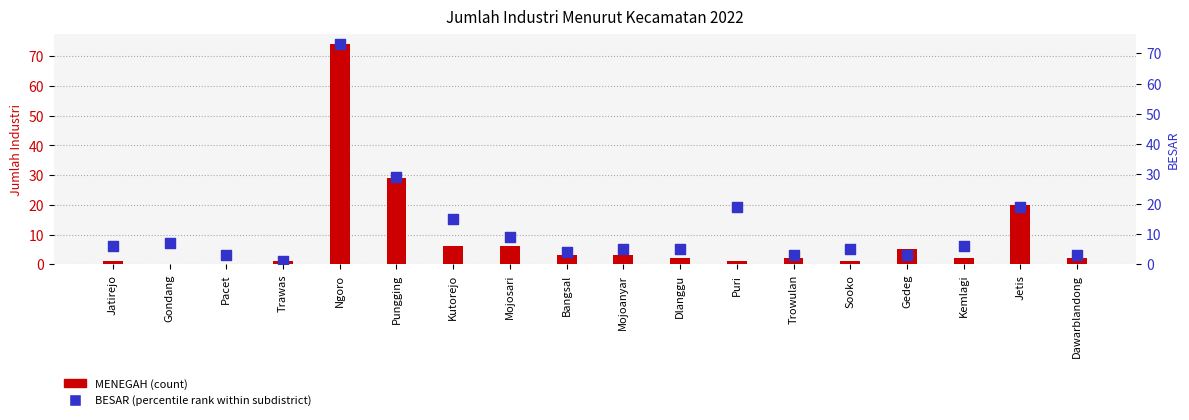

At how many categories does at least one series exceed 45?

1